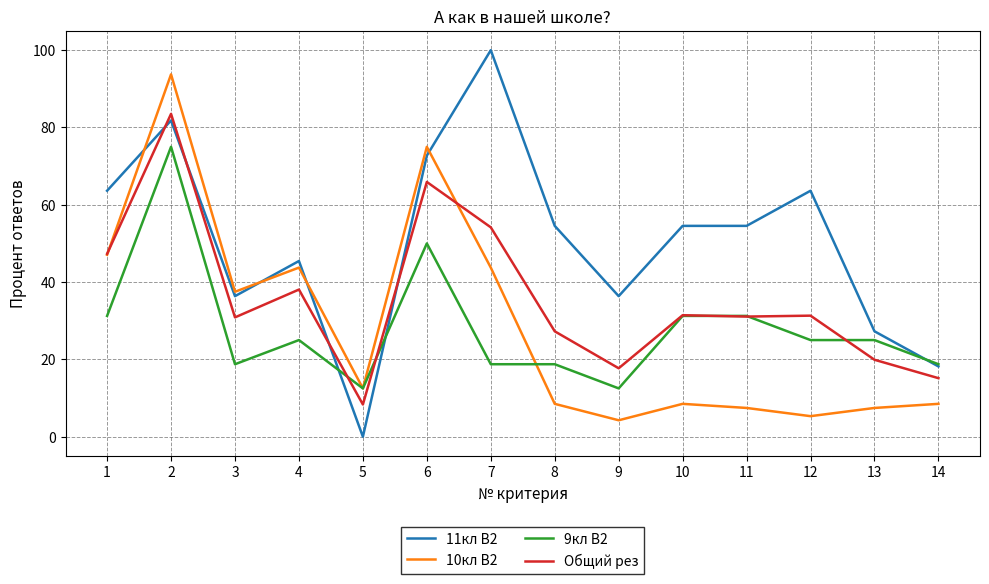

Does the chart display data point markers on the line(s)?

No